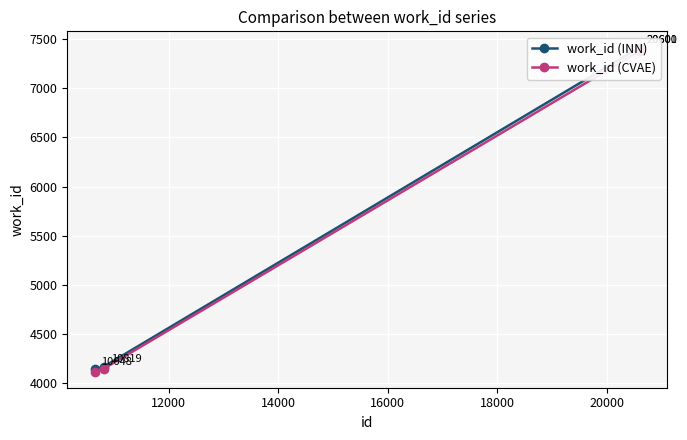

How many lines are shown in the chart?

2